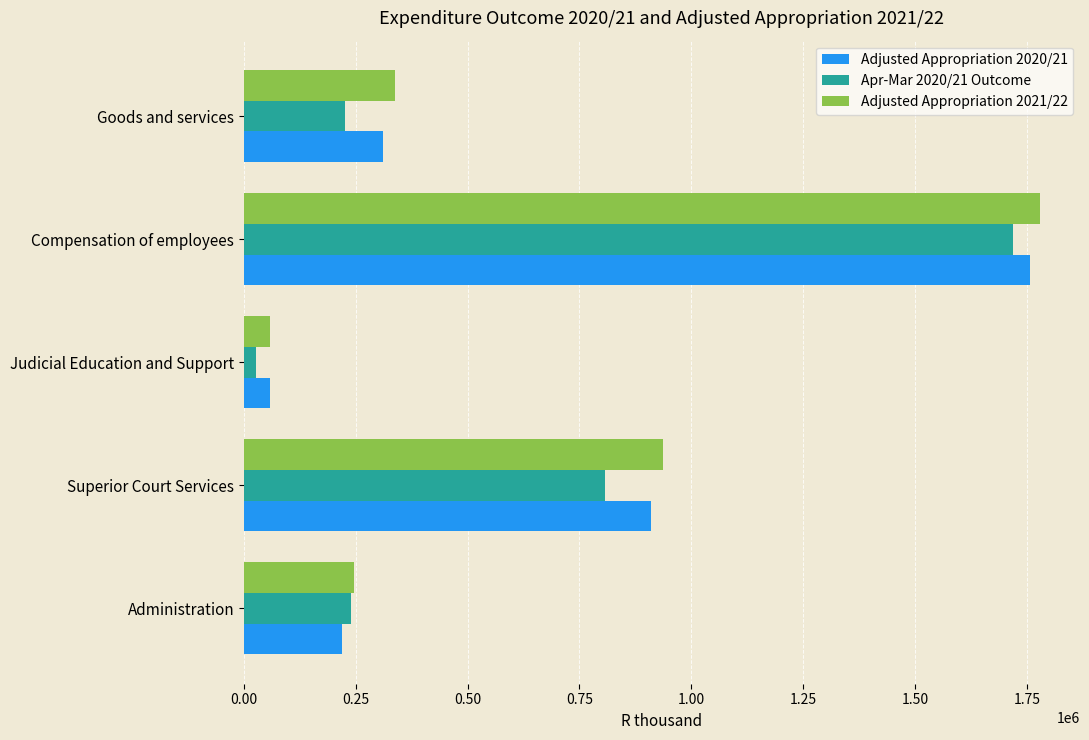

Which series has the largest range (max minus min)?

Adjusted Appropriation 2021/22